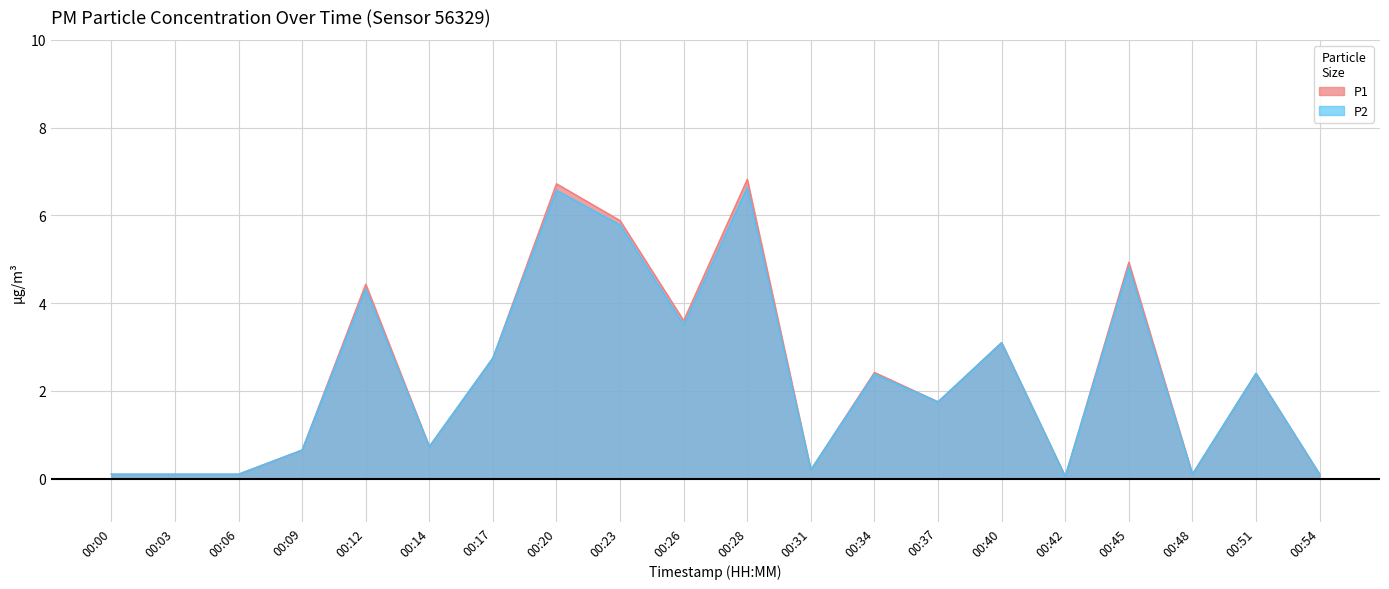

What is the lowest value of the P2 series?

0.1